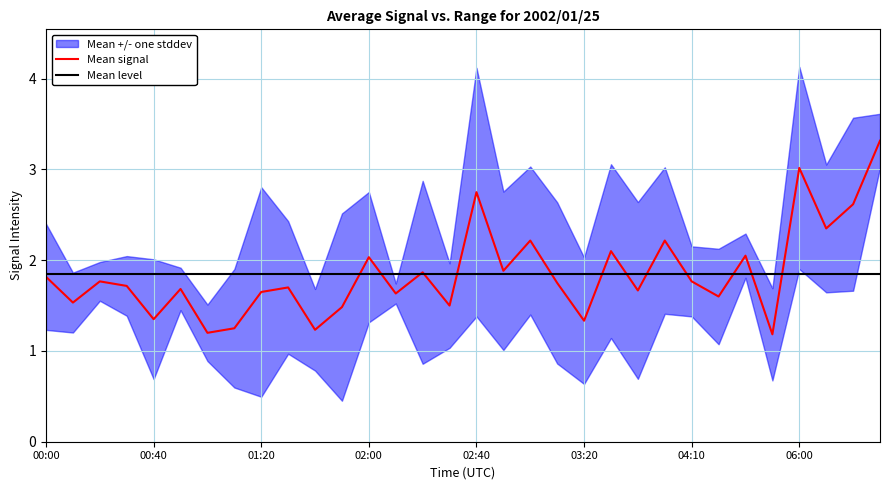

What is the approximate value of Mean signal at 30?

2.6